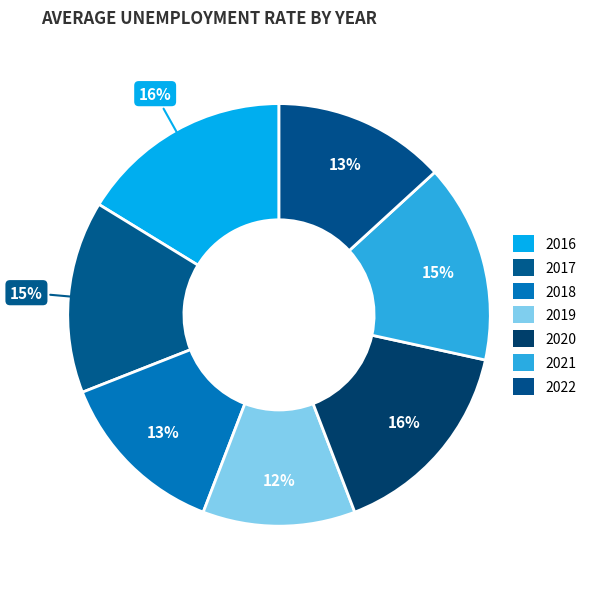

Is it true that 2020 is 1% of the pie?

False